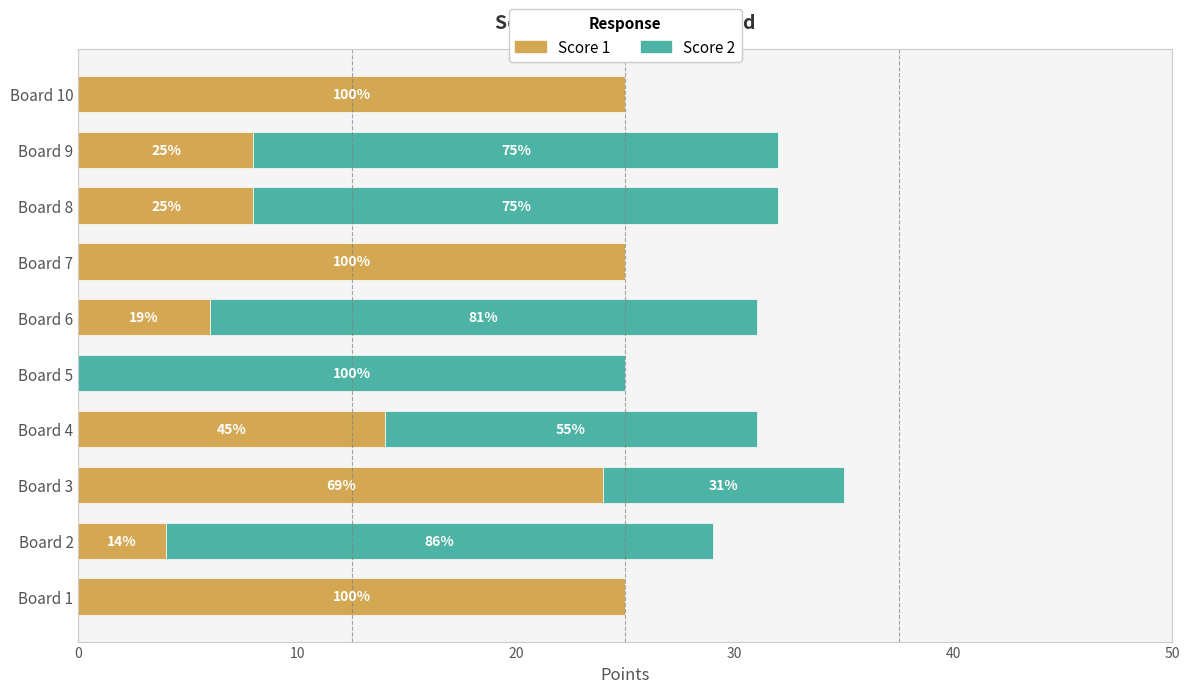

What are all the series names shown in the legend?

Score 1, Score 2